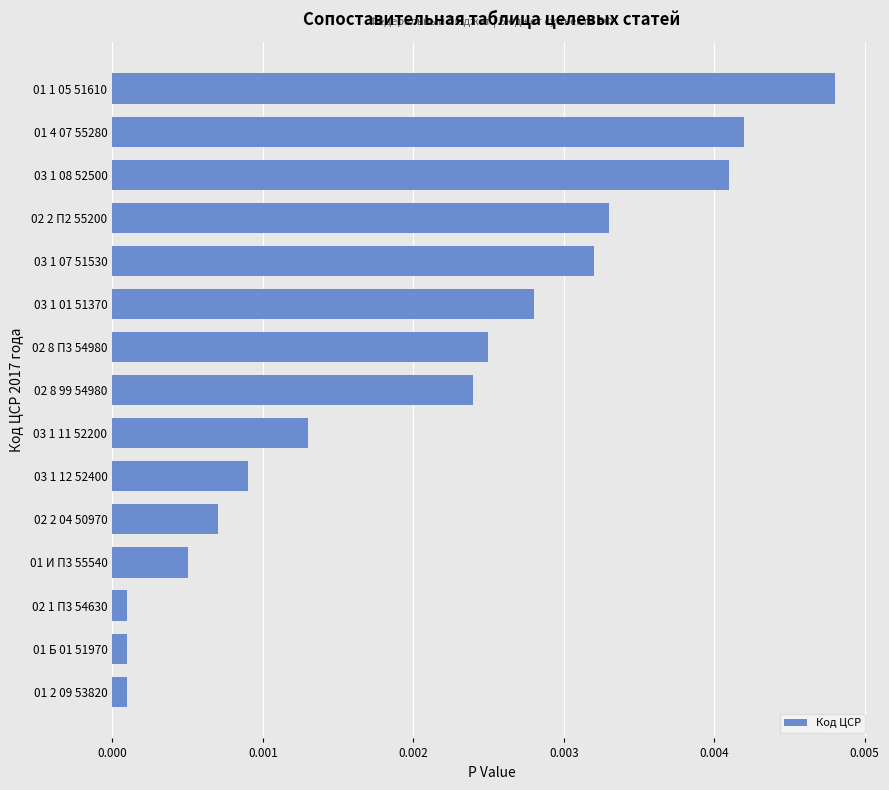

Are the bars horizontal?

Yes